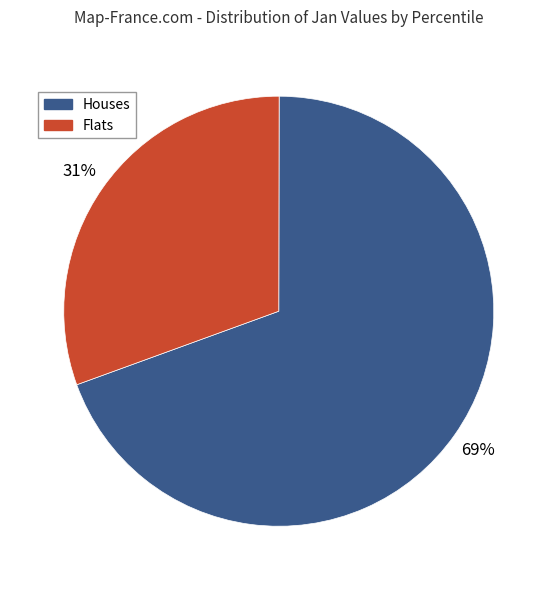

To the nearest percent, what is the average slice percentage?

50%